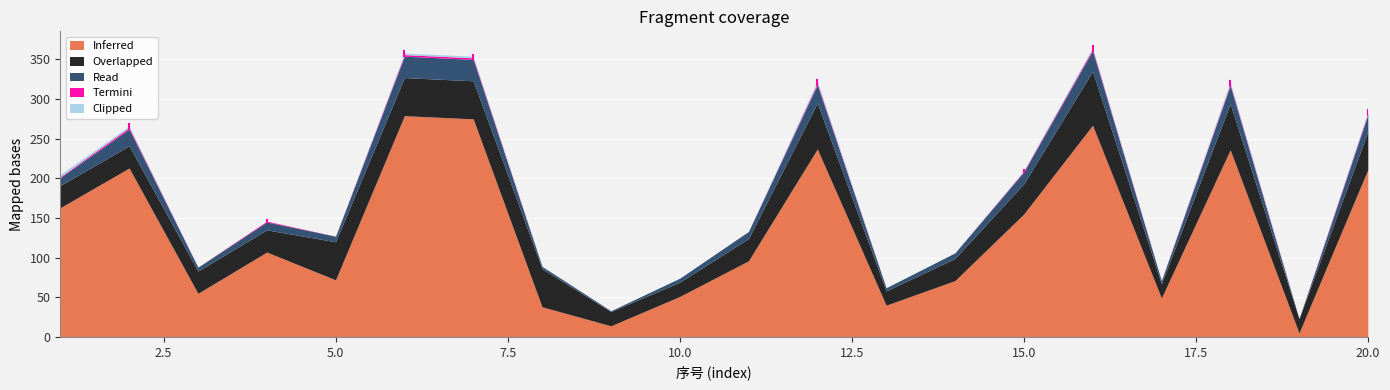

What is the difference between the highest and lowest values at 20?

209